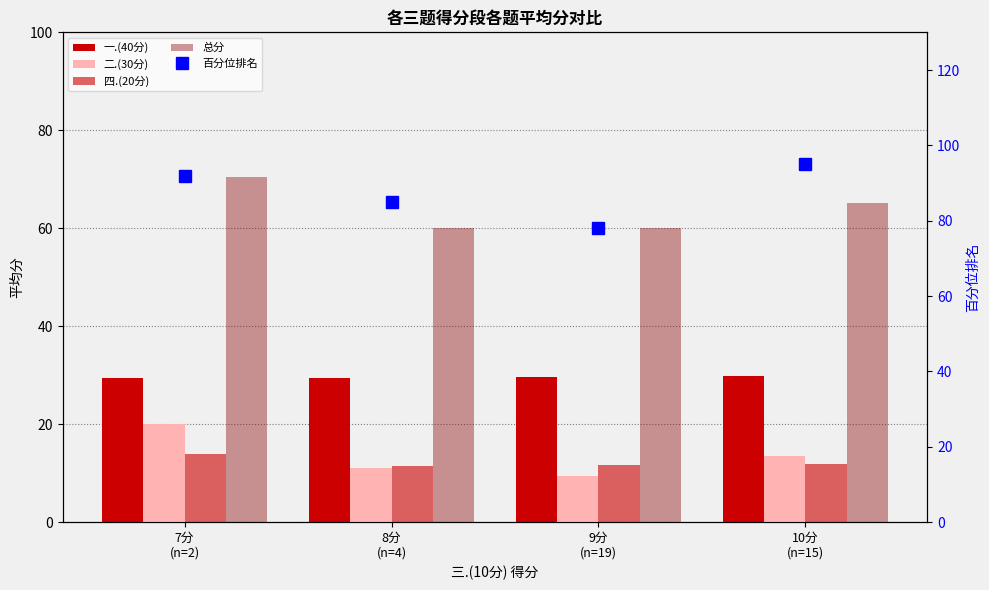

Which series has the largest total across all categories?

百分位排名